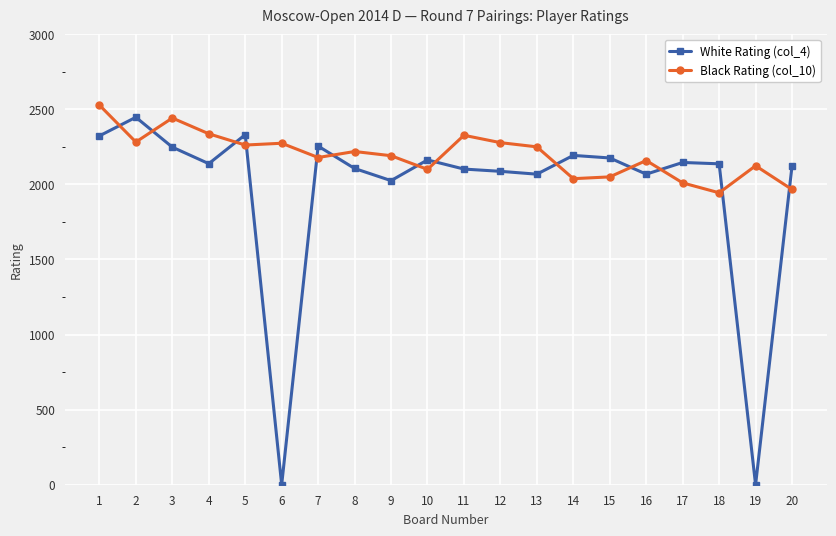

At which category does White Rating (col_4) reach its first local valley?

4